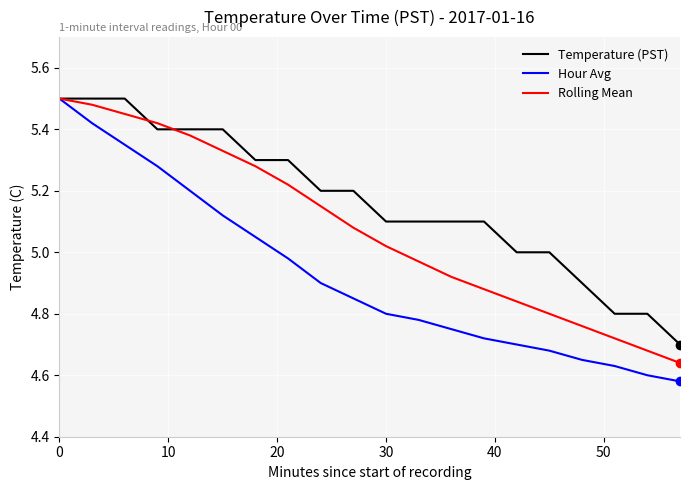

List the series in order of their overall mean, lowest first.

Hour Avg, Rolling Mean, Temperature (PST)